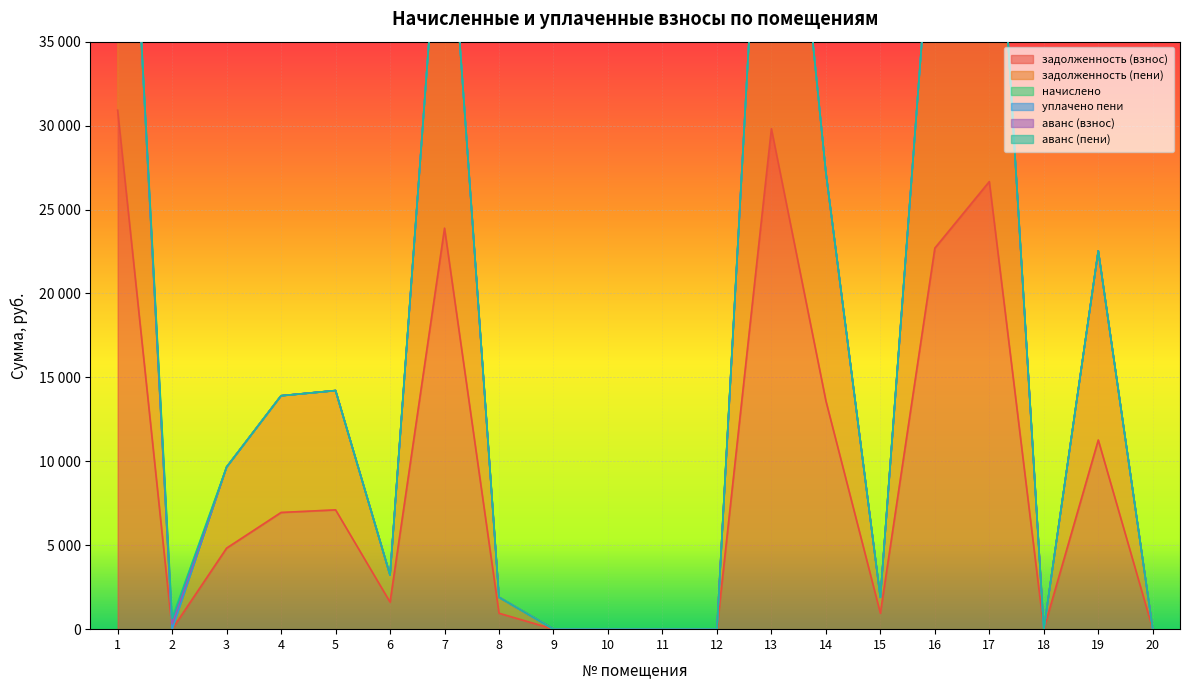

The аванс (взнос) series shows -180.7 at 19. True or false?

False